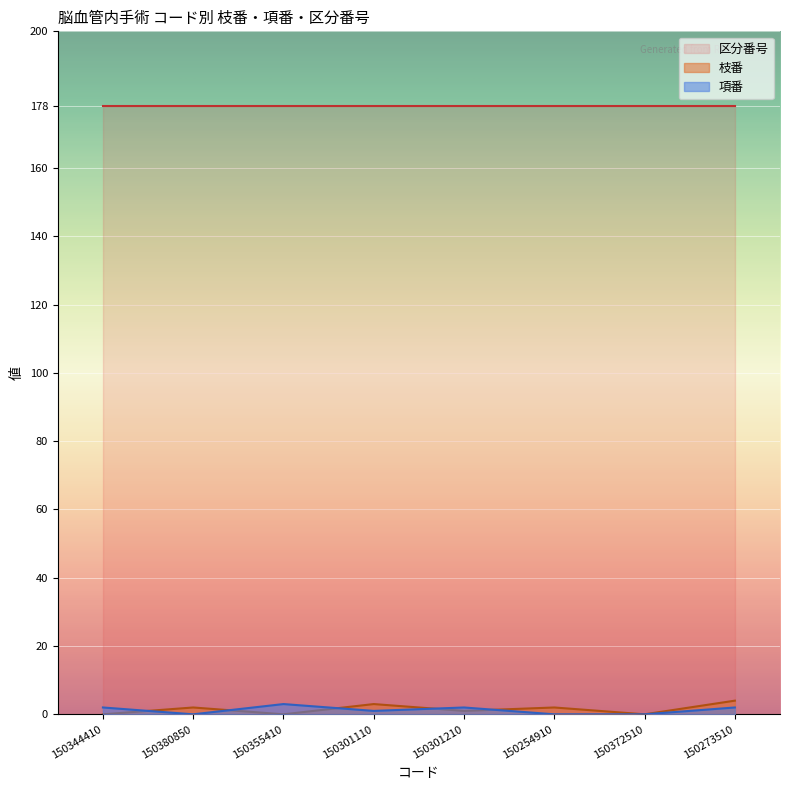

True or false: 項番 and 区分番号 cross at least once.

False